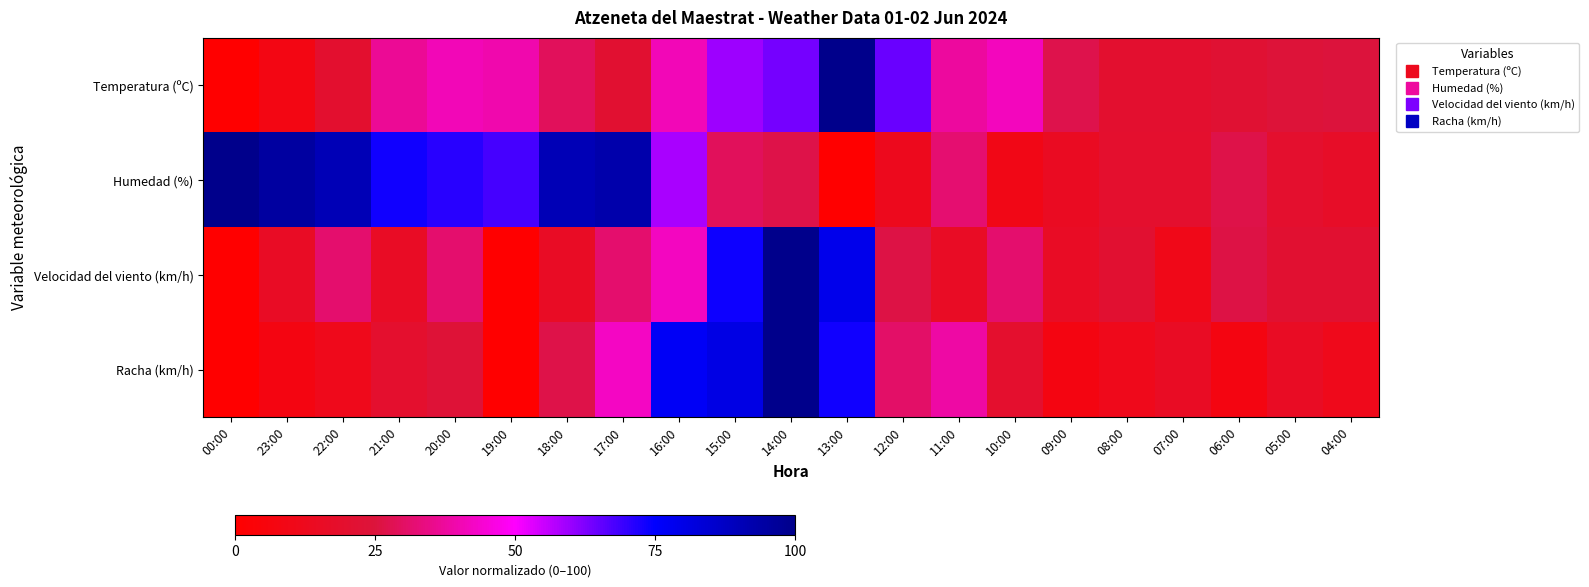

Rank the series by their maximum value, from highest to lowest.

Temperatura (ºC), Humedad (%), Velocidad del viento (km/h), Racha (km/h)